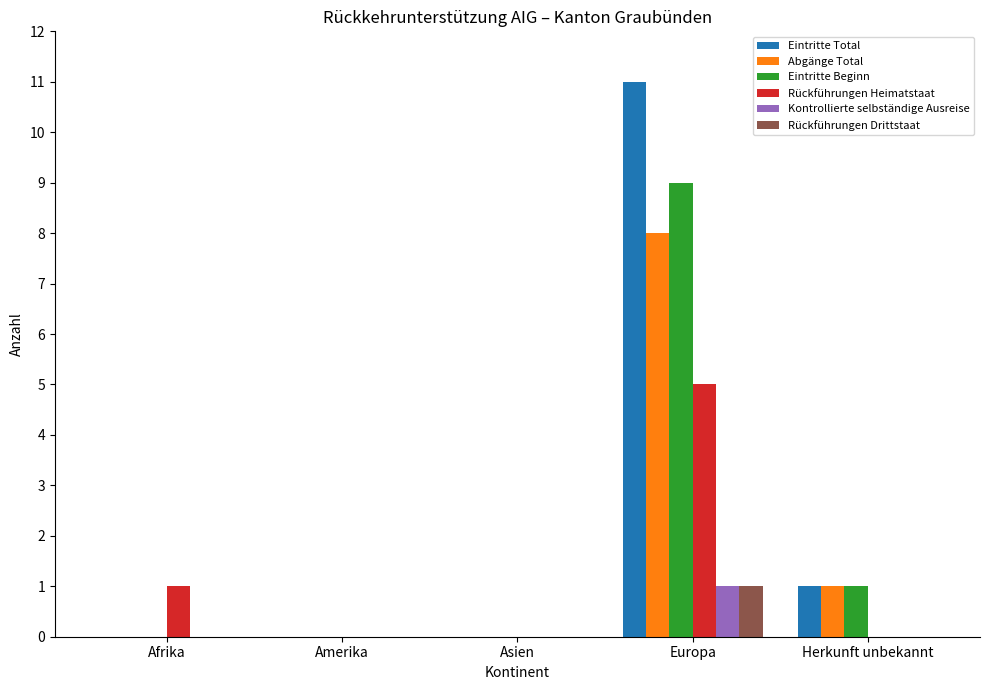

How many groups of bars are there?

5